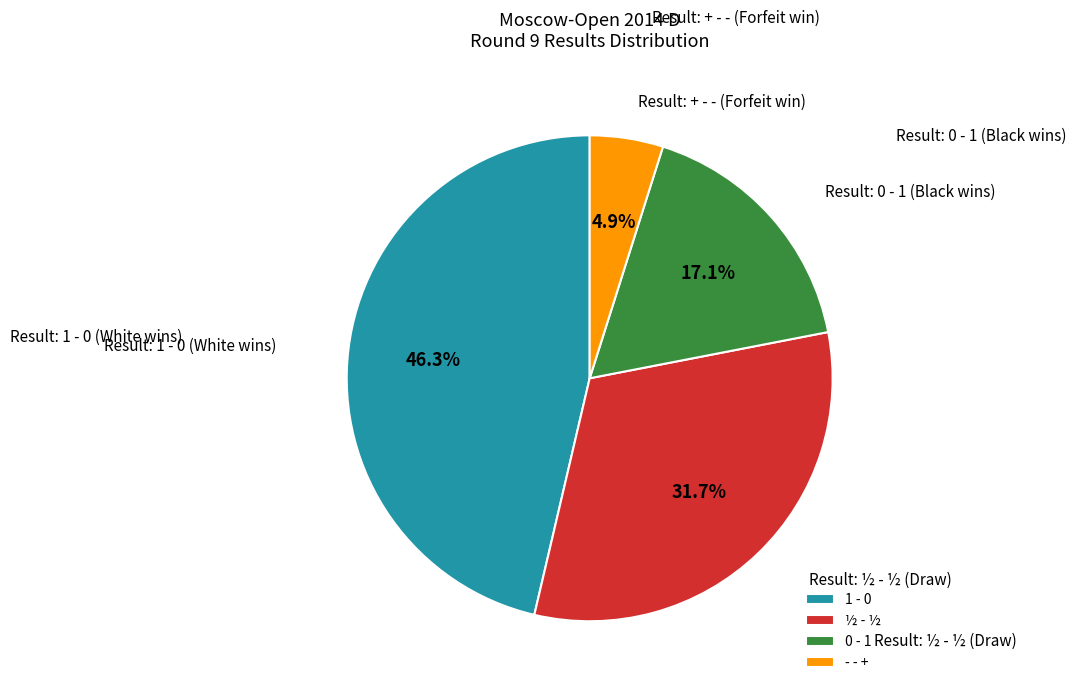

How many segments does this pie chart have?

4